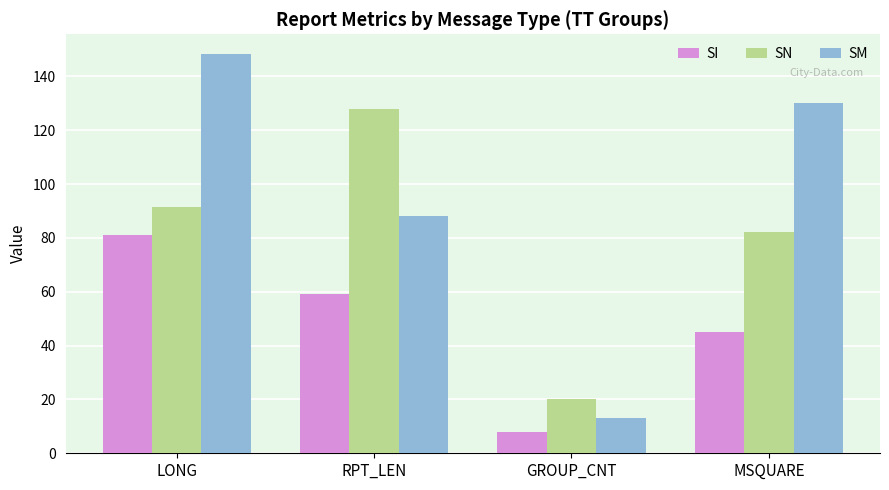

Rank the categories by SM value from highest to lowest.

LONG, MSQUARE, RPT_LEN, GROUP_CNT